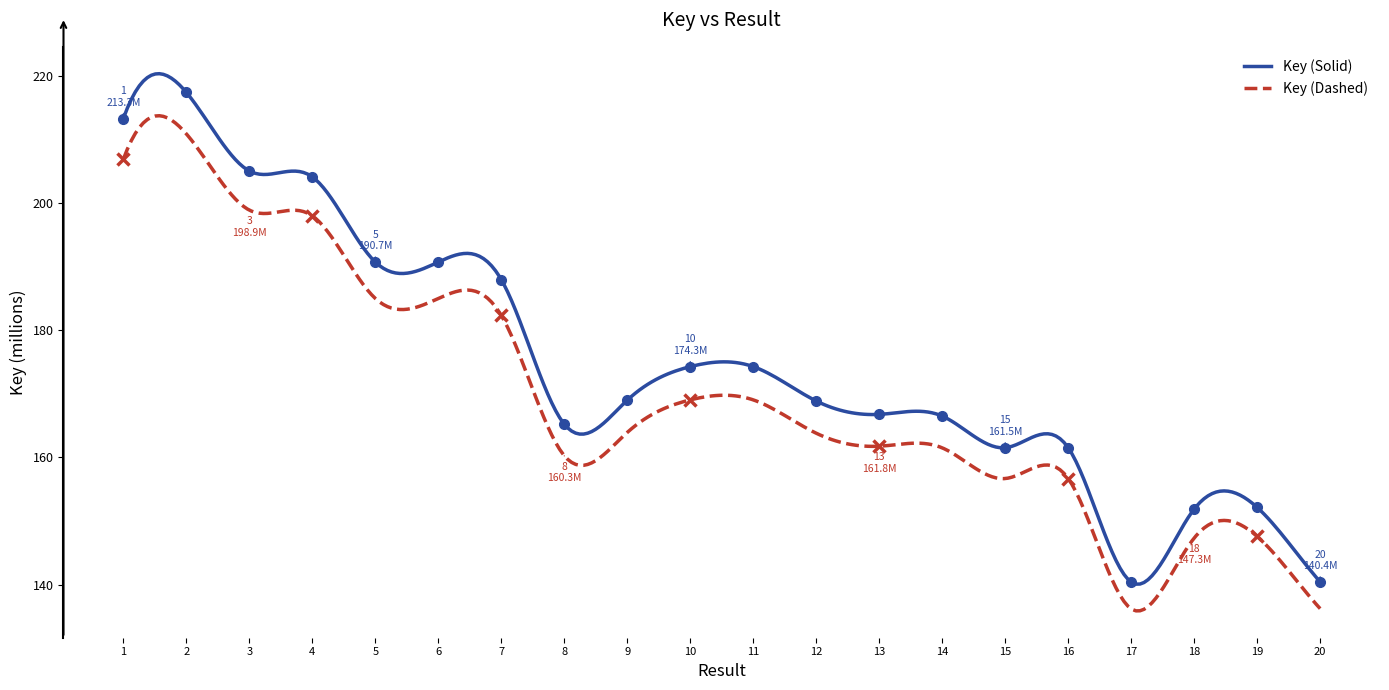

Count the number of values greater than 169.

10